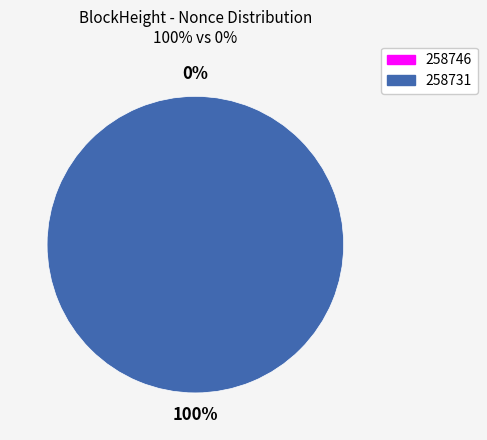

Between 258731 and 258746, which is larger?

258731